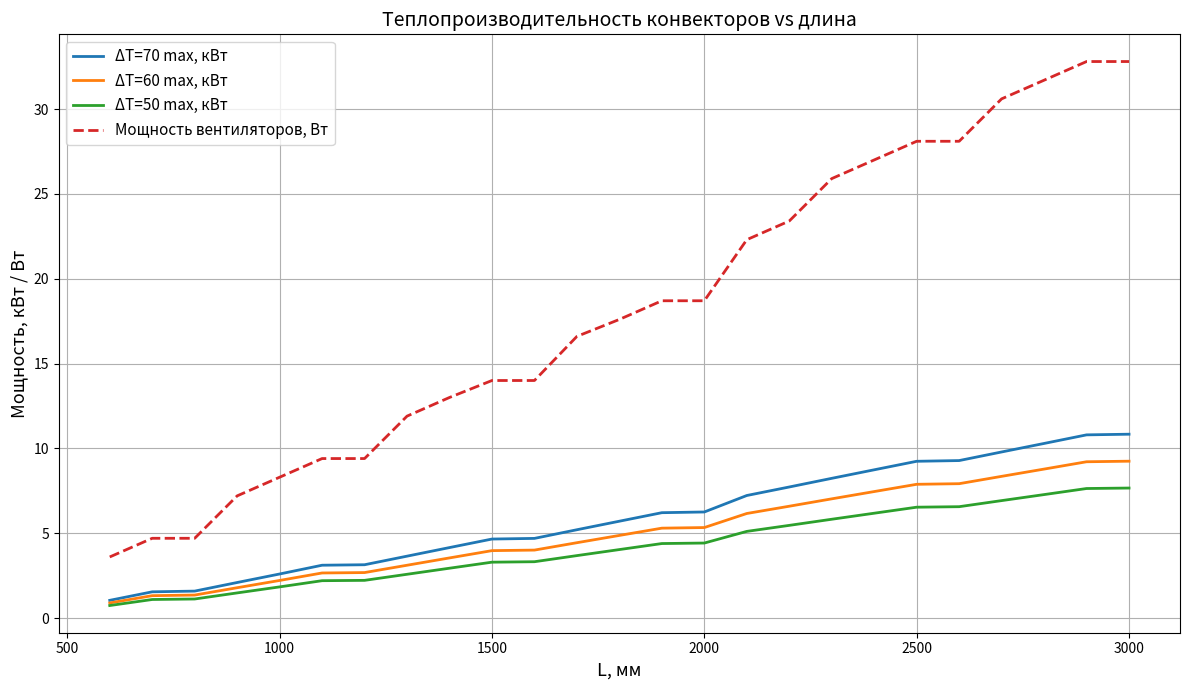

How many lines are shown in the chart?

4